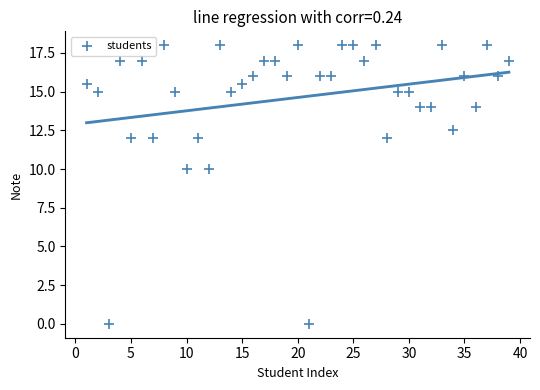

What is the range of Y values (max minus min)?

18.0